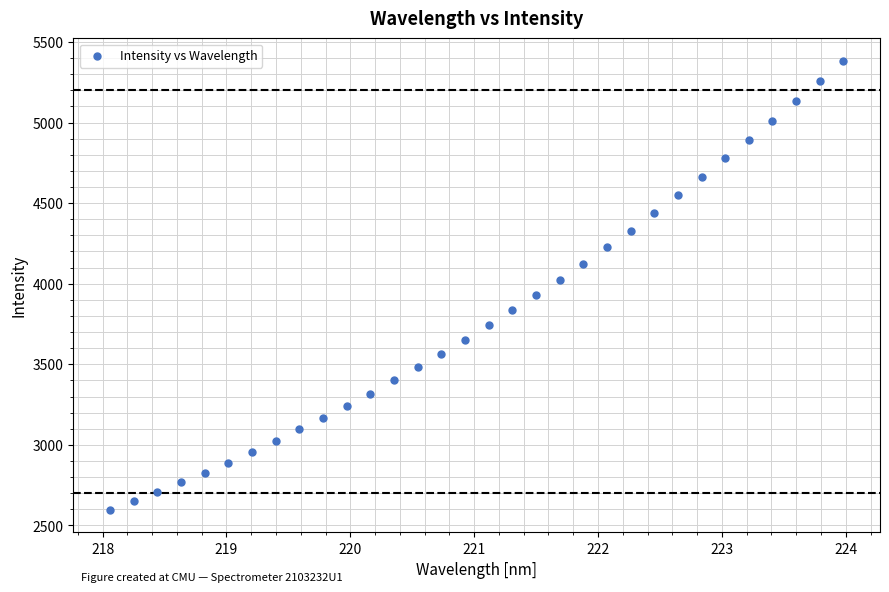

What is the range of X values (max minus min)?

5.9